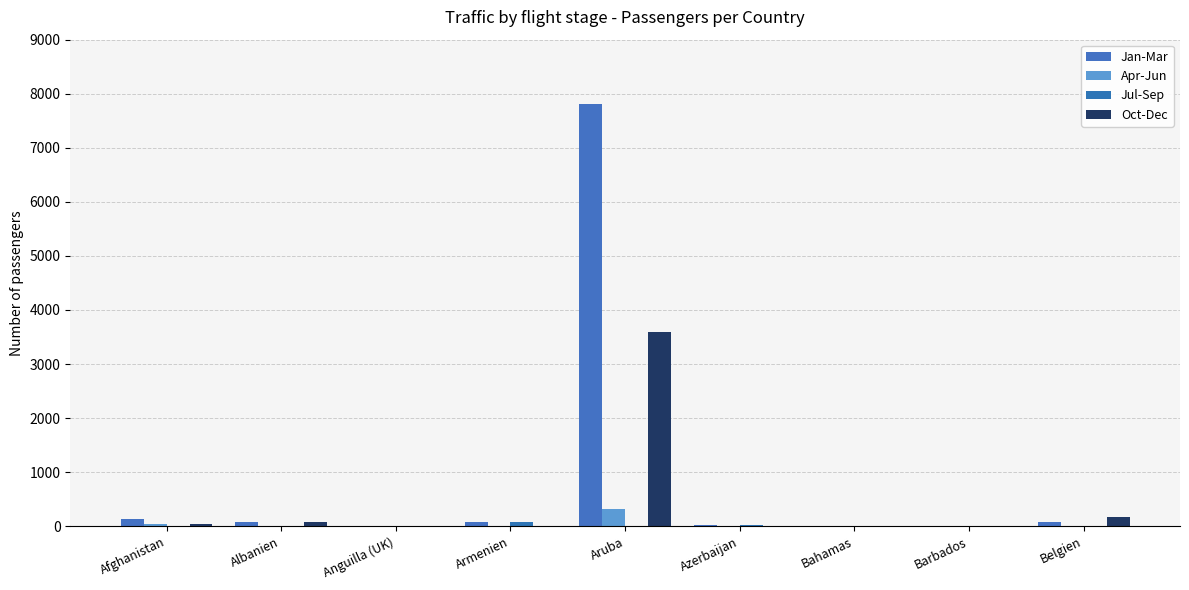

List the series in order of their peak value, highest first.

Jan-Mar, Oct-Dec, Apr-Jun, Jul-Sep